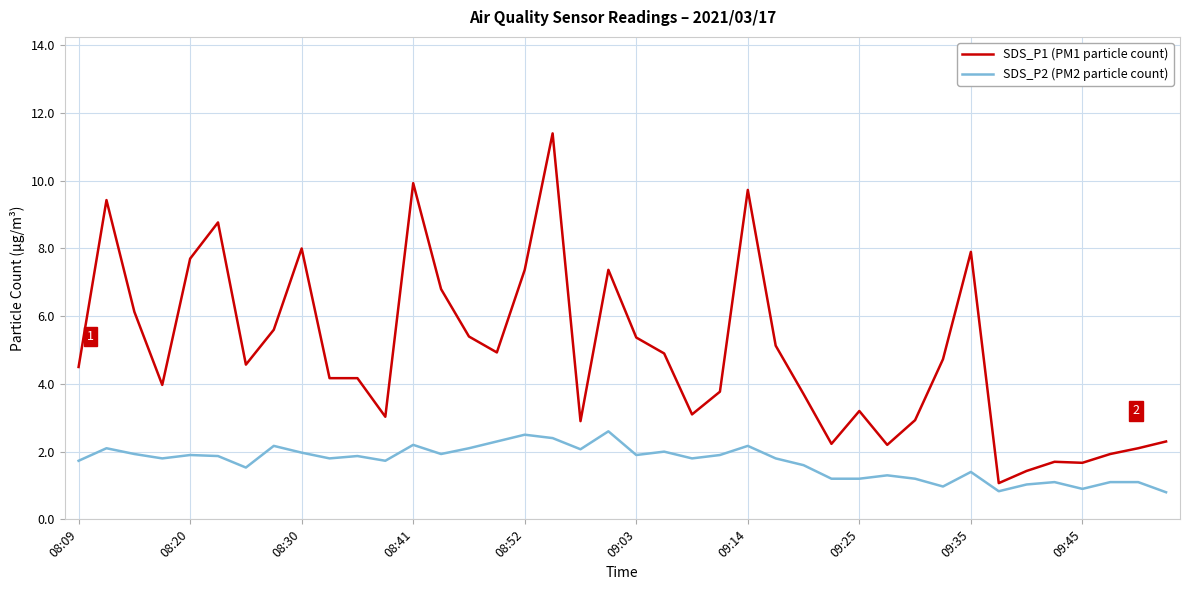

Is this an area chart (filled region under the line)?

No